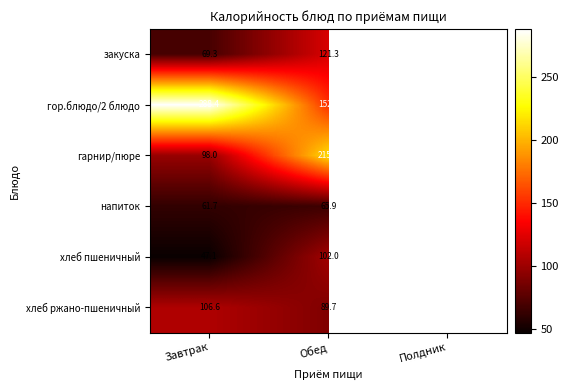

What is the maximum value shown in the chart?

288.4